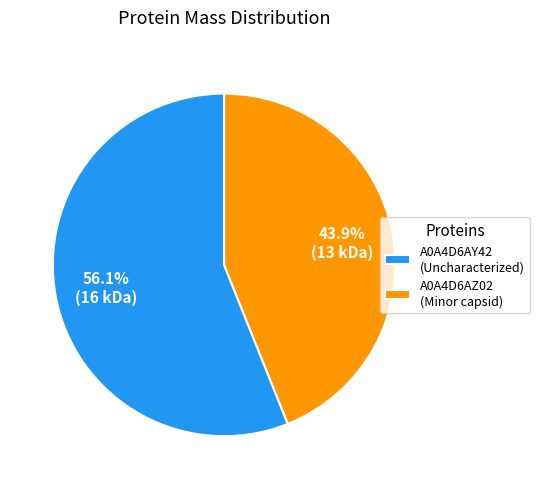

Rank the categories by value from highest to lowest.

A0A4D6AY42 (Uncharacterized), A0A4D6AZ02 (Minor capsid)